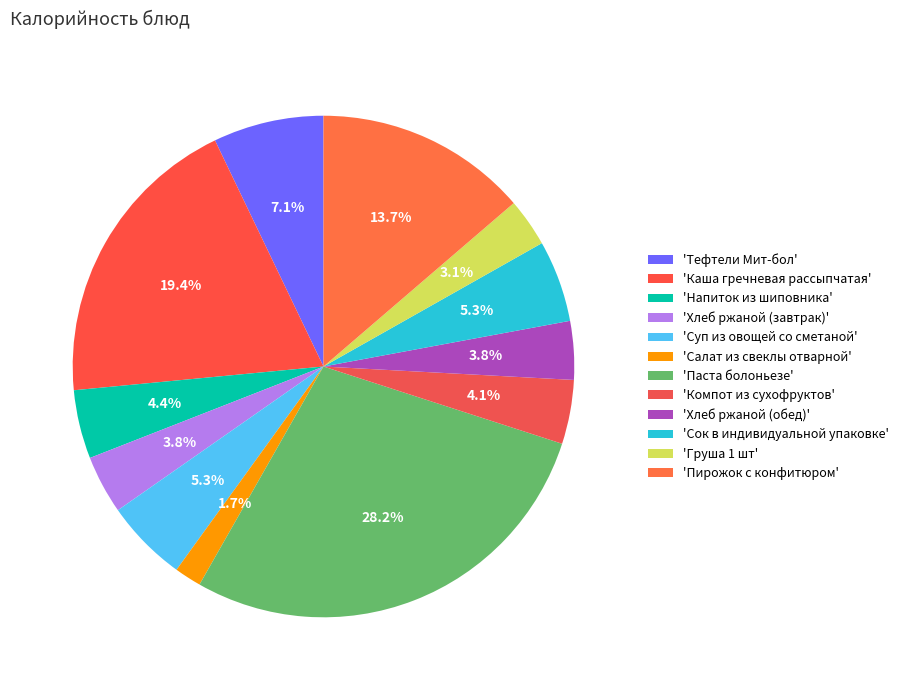

Rank the categories by value from lowest to highest.

Салат из свеклы отварной, Груша 1 шт, Хлеб ржаной (завтрак), Хлеб ржаной (обед), Компот из сухофруктов, Напиток из шиповника, Сок в индивидуальной упаковке, Суп из овощей со сметаной, Тефтели Мит-бол, Пирожок с конфитюром, Каша гречневая рассыпчатая, Паста болоньезе